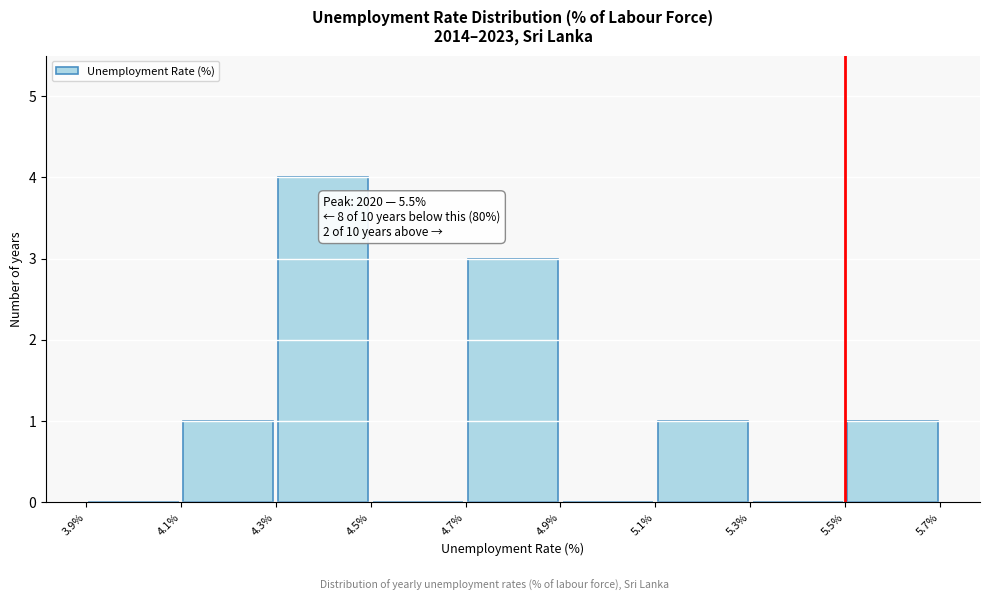

Which range on the x-axis has the tallest bar?

4.3% to 4.5%